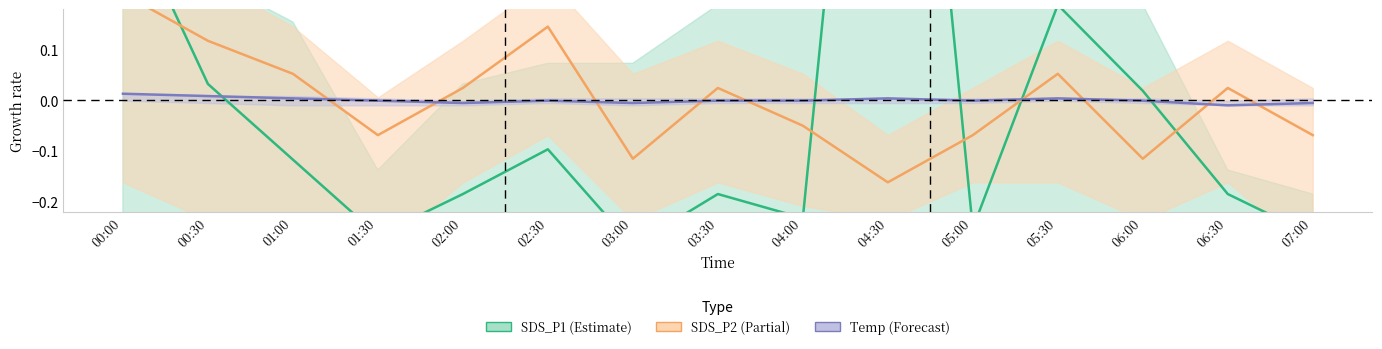

Between which two adjacent categories do SDS_P2 and SDS_P1 first intersect?

00:00 and 00:30